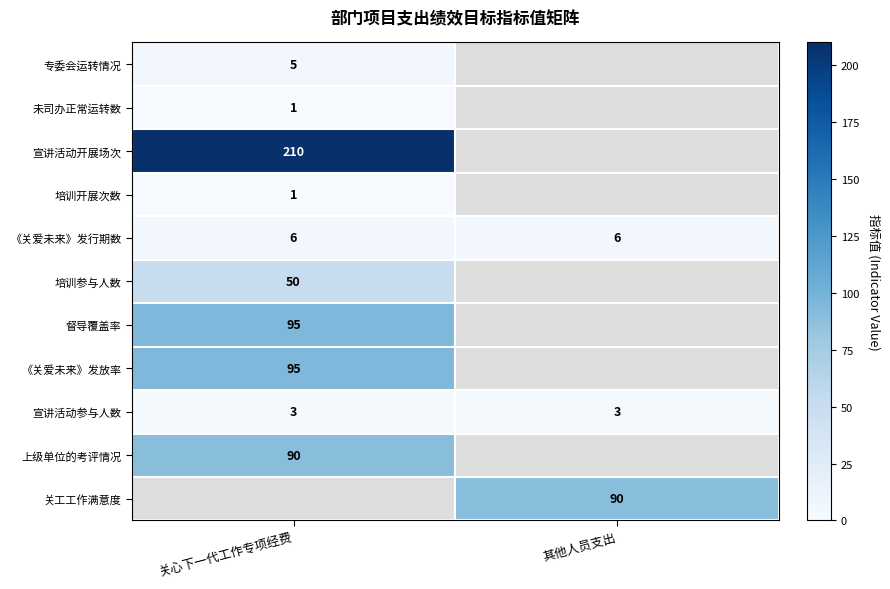

True or false: 《关爱未来》发行期数 has a value of 6 at 其他人员支出.

True